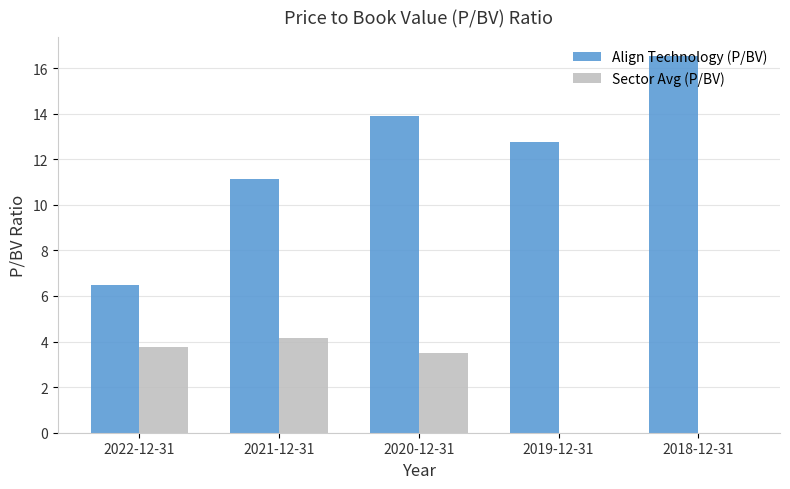

How many groups of bars are there?

5